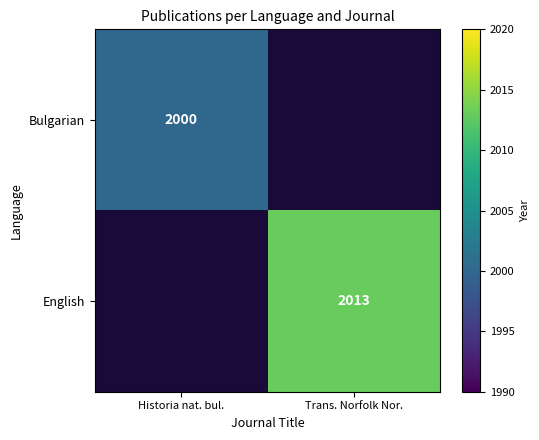

The Bulgarian series shows 795 at Historia nat. bul.. True or false?

False